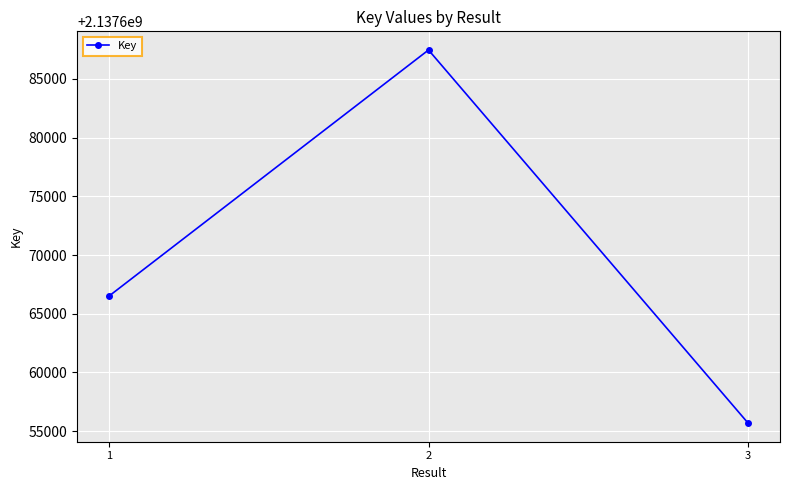

What is the minimum value shown in the chart?

2137655689